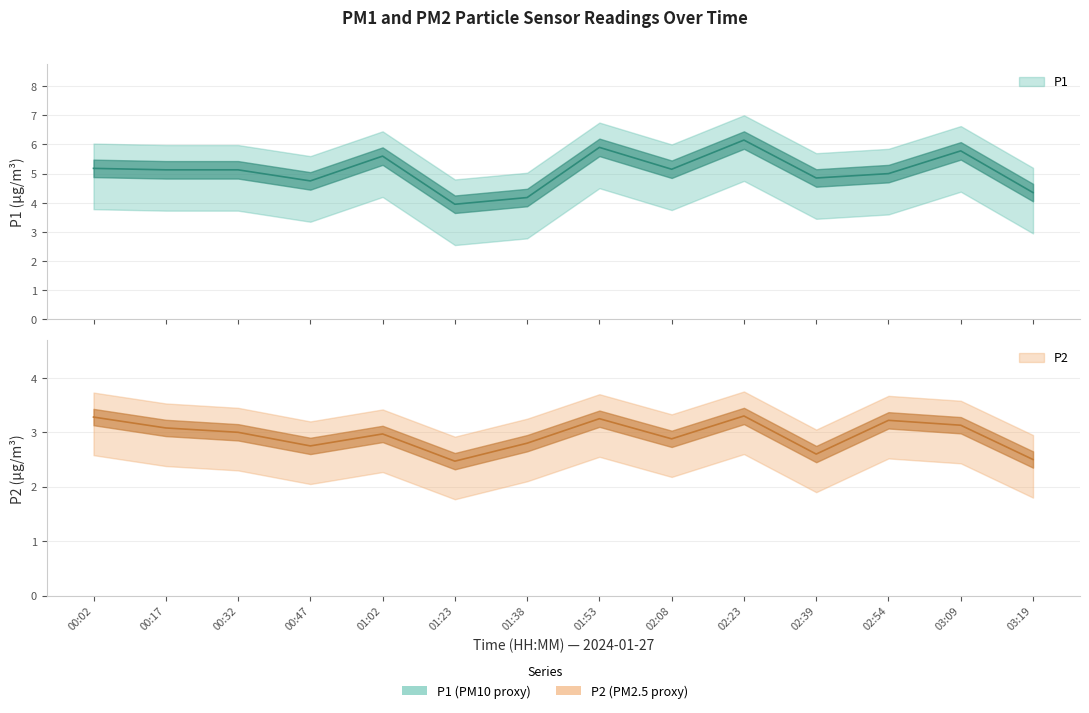

Reading left to right, extract all data points from this chart.

P1: 5.2	5.1	5.1	4.8	5.6	4.0	4.2	5.9	5.2	6.2	4.8	5.0	5.8	4.3
P2: 3.3	3.1	3.0	2.8	3.0	2.5	2.8	3.2	2.9	3.3	2.6	3.2	3.1	2.5